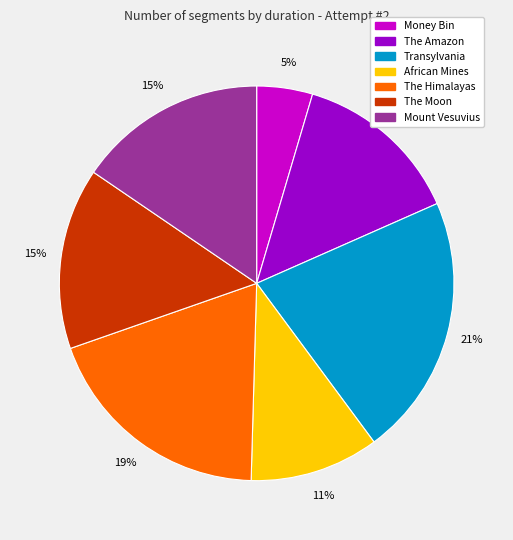

Approximately how many times larger is the value at Transylvania compared to The Himalayas?

1.1